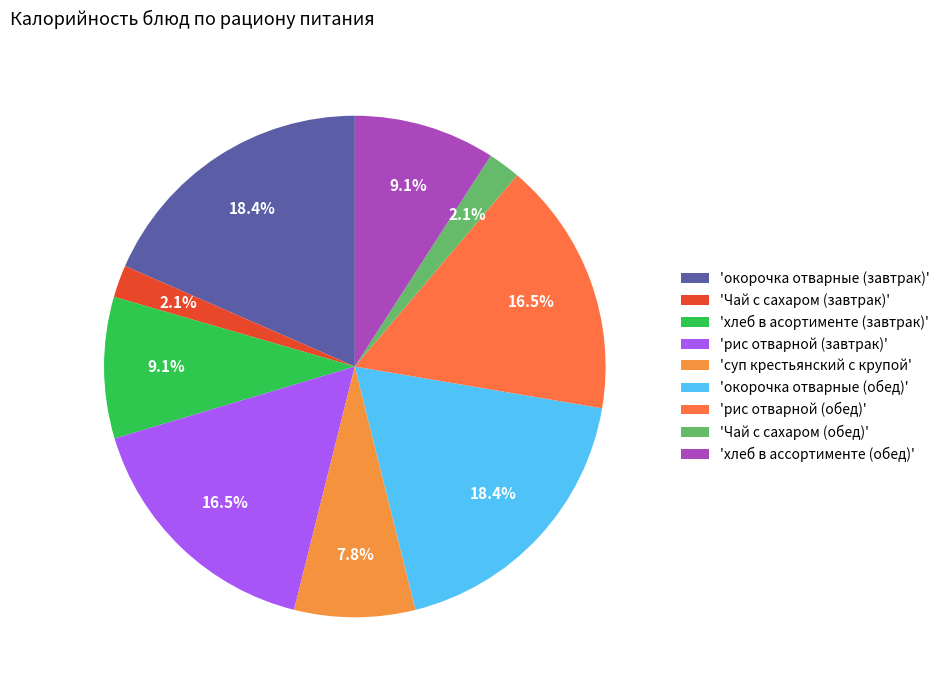

To the nearest percent, what is the difference between the largest and smallest slice percentages?

16%